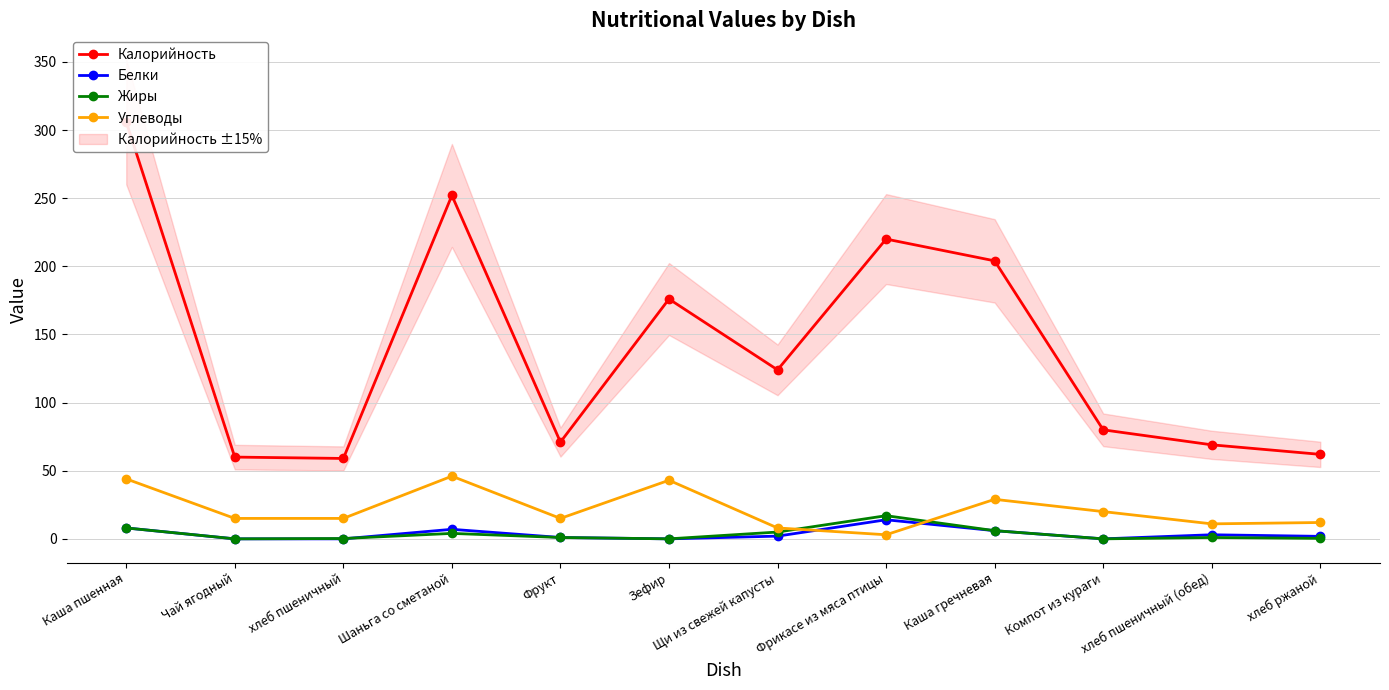

At which category is the sum across all series the highest?

Каша пшенная